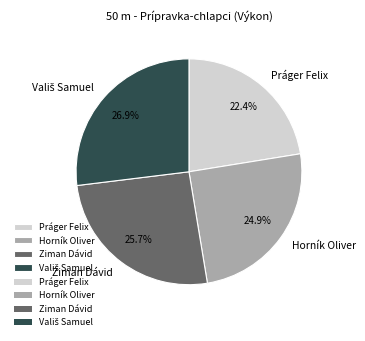

Does any single category account for the majority?

No